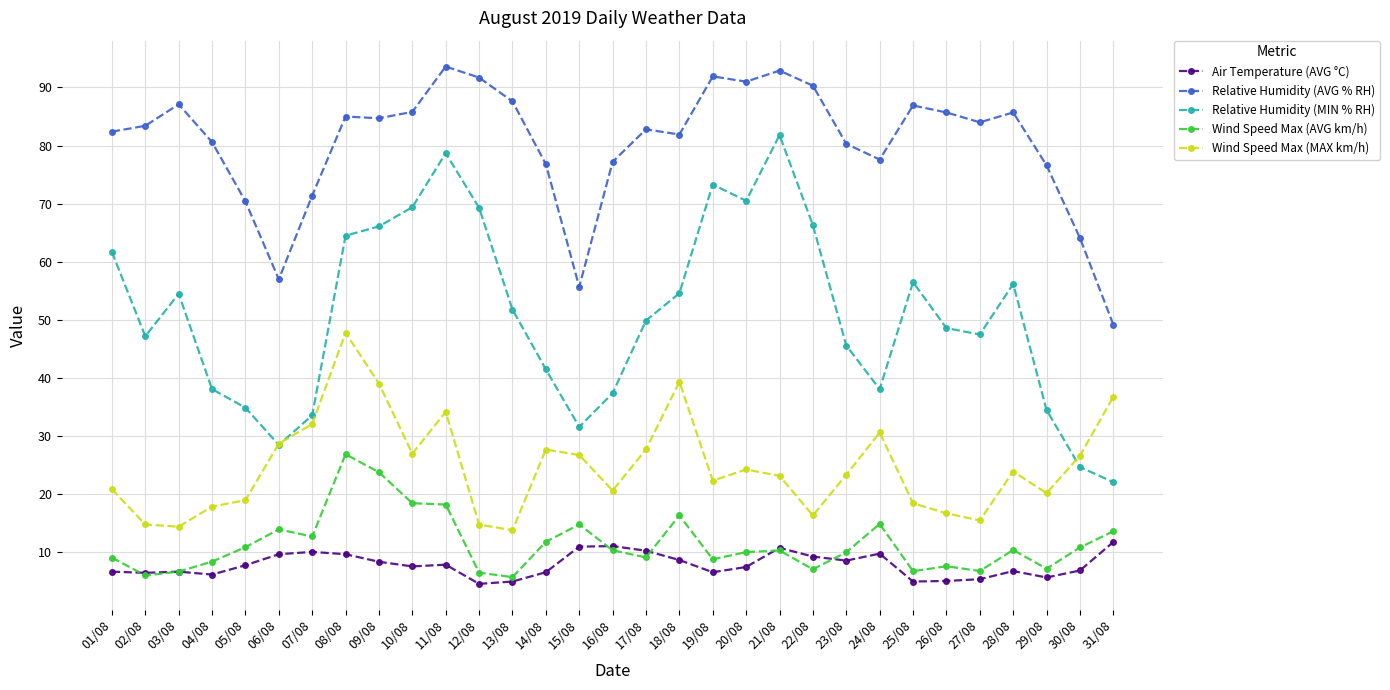

Is the value of Wind Speed Max (MAX km/h) at 11/08 greater than the value of Relative Humidity (MIN % RH) at 11/08?

No